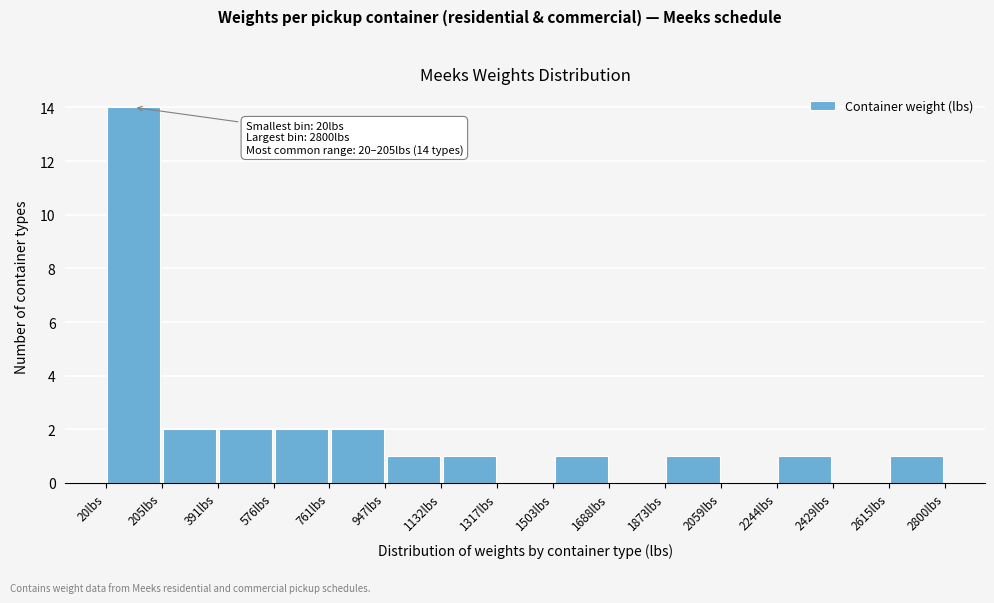

Which range on the x-axis has the tallest bar?

20 to 200